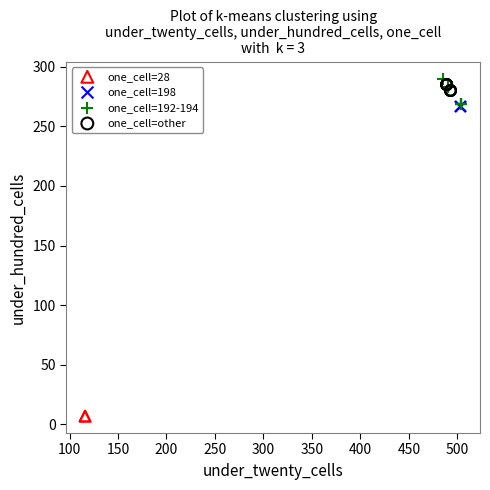

What are all the series names shown in the legend?

one_cell=28, one_cell=198, one_cell=192-194, one_cell=other